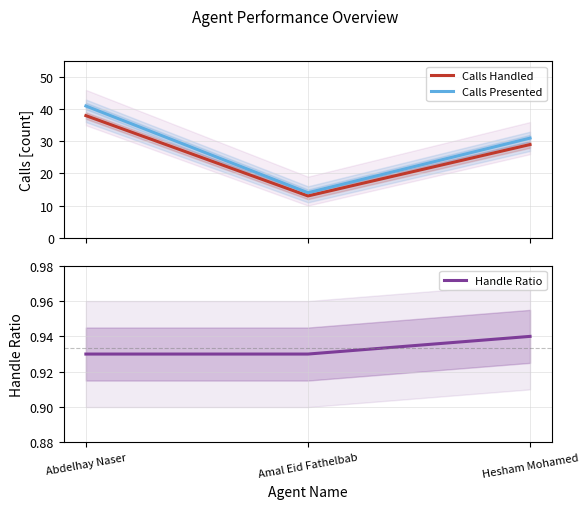

Which series has the widest spread of values?

Calls Presented